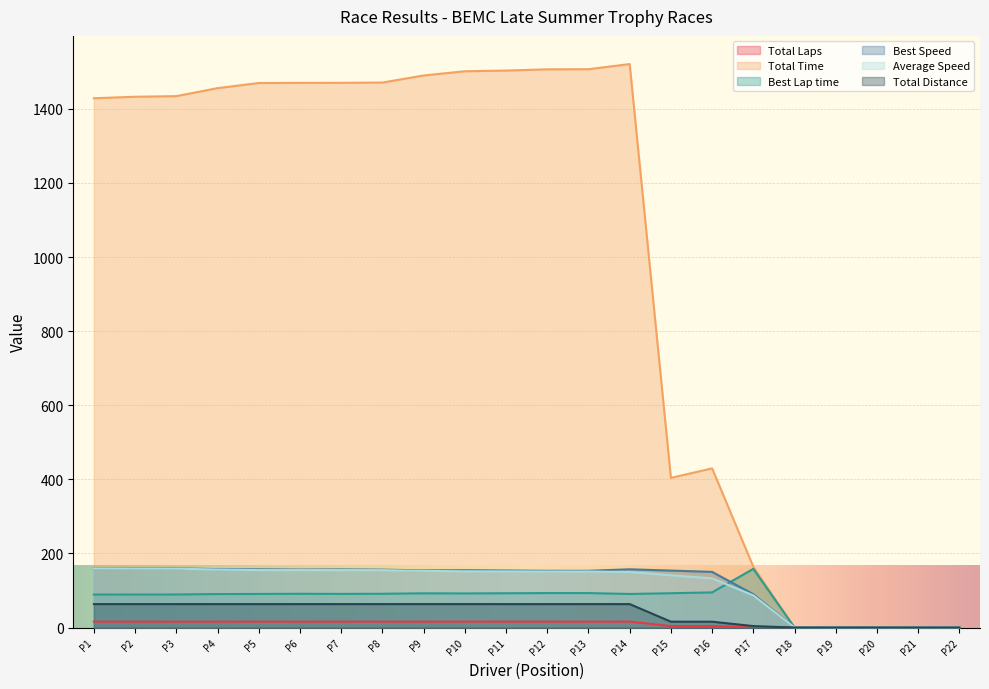

How many data points in Average Speed are less than 151?

9